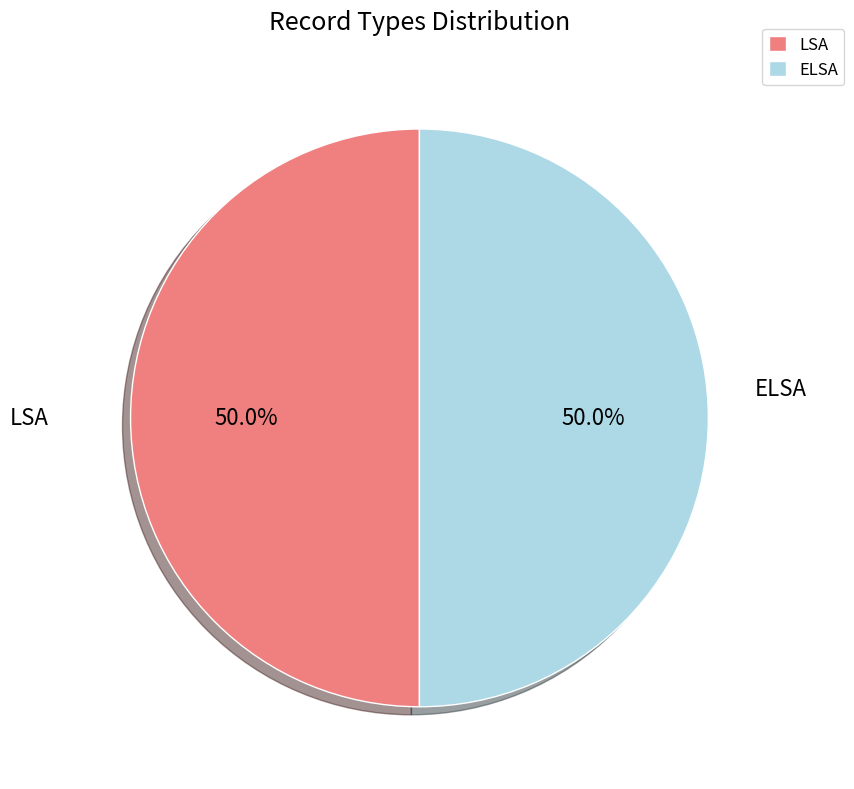

True or false: LSA accounts for 55% of the total.

False